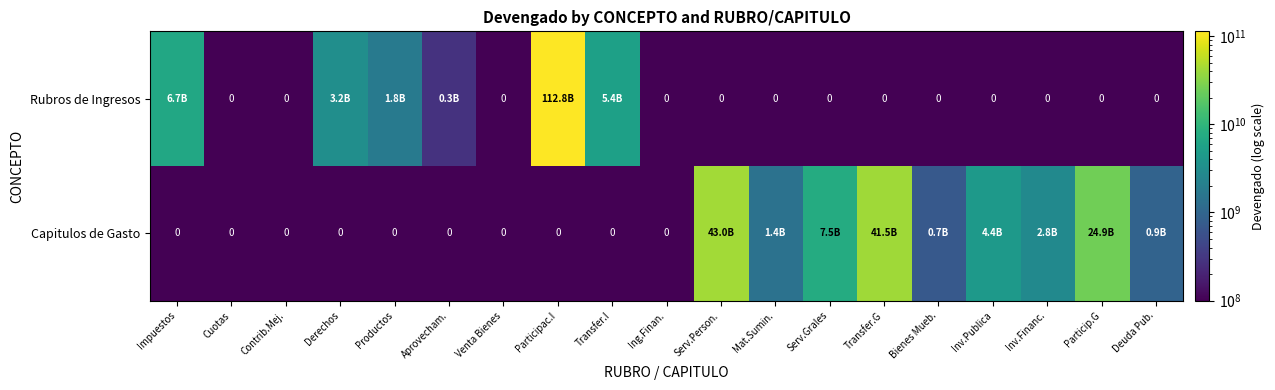

How many data points does each series have?

19